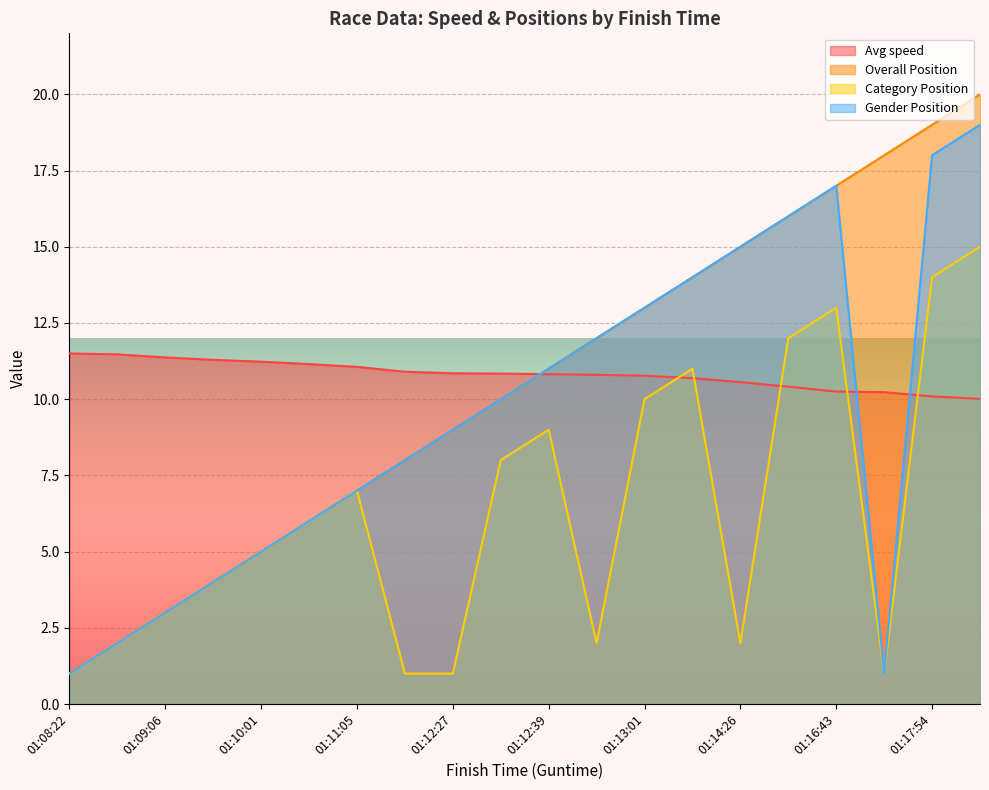

Which series has the largest range (max minus min)?

Overall Position